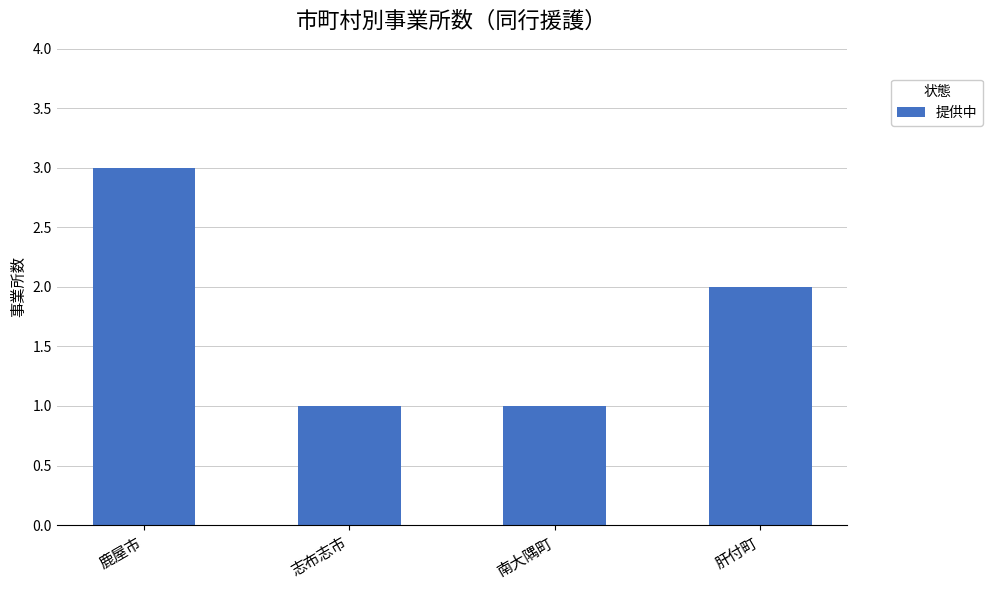

What is the difference between the second highest and minimum values?

1